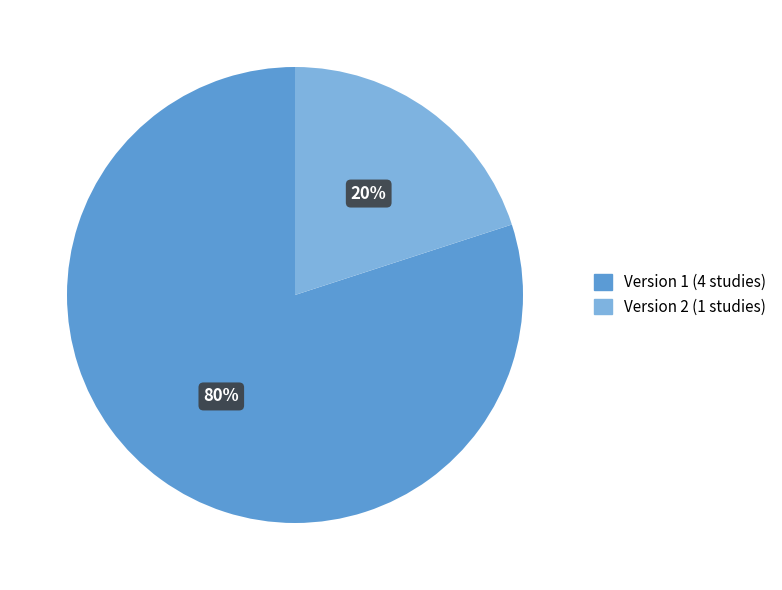

Is there a majority slice in this chart?

Yes